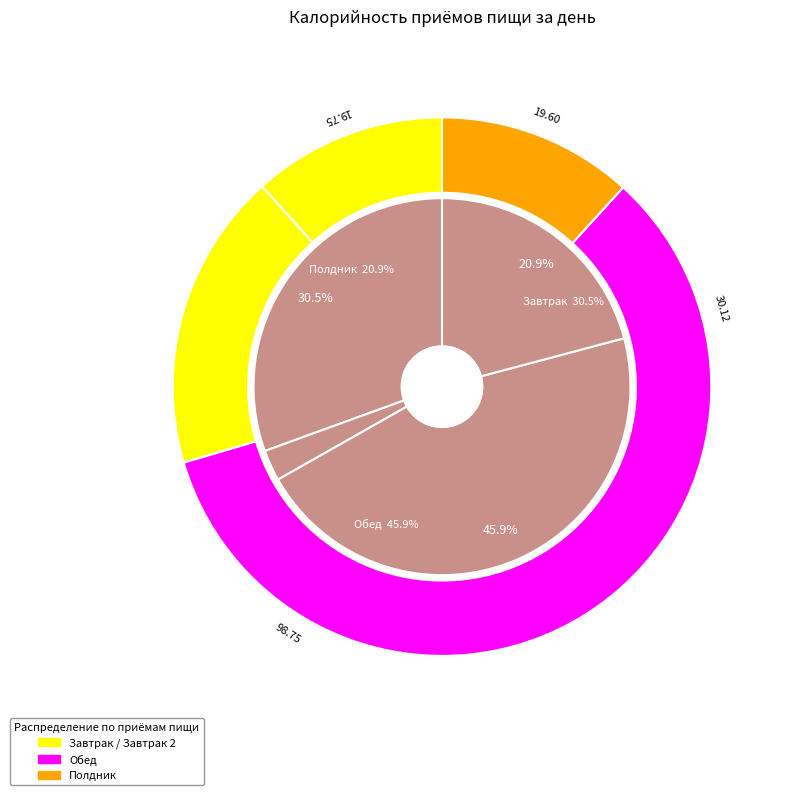

The Завтрак 2 slice represents 3% of the pie. True or false?

True